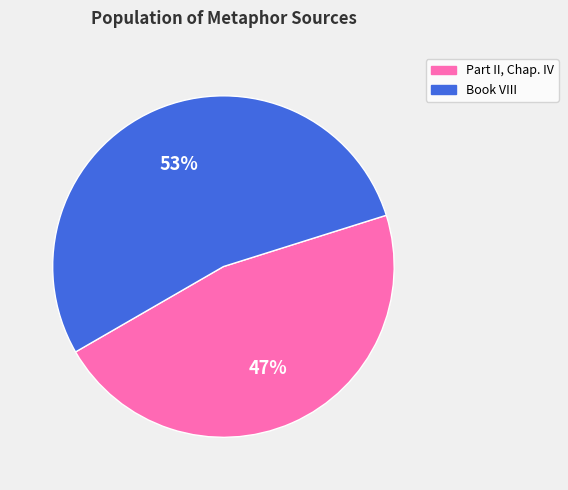

Do Book VIII and Part II, Chap. IV together represent more than half of the pie?

Yes